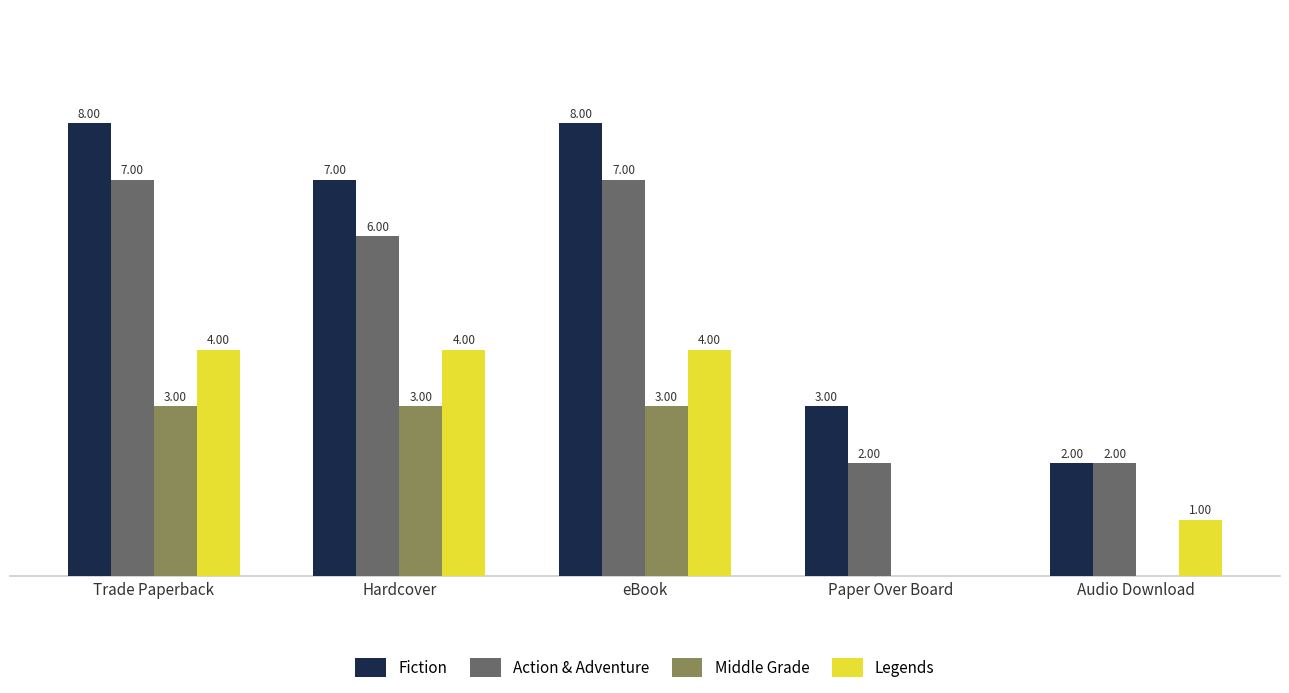

Is the value of Middle Grade at Audio Download greater than the value of Fiction at eBook?

No